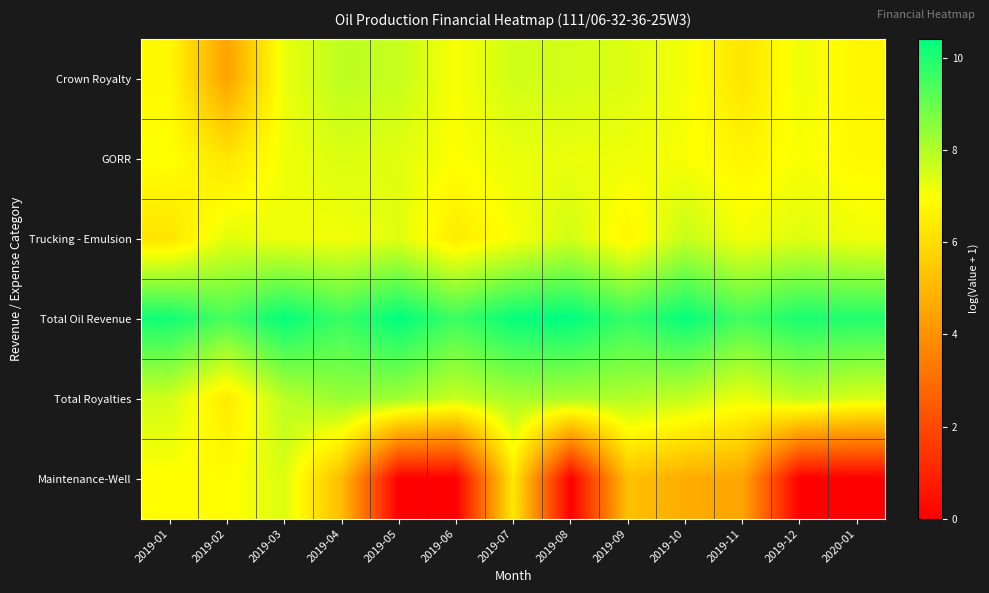

At which category is the sum across all series the highest?

2019-03